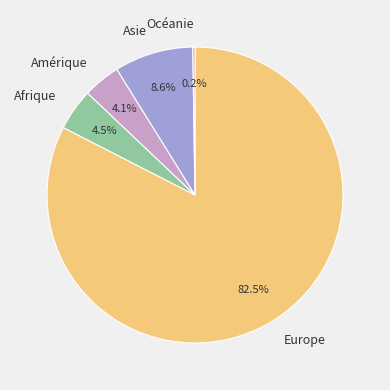

What percentage is NOT represented by Afrique?

95.5%